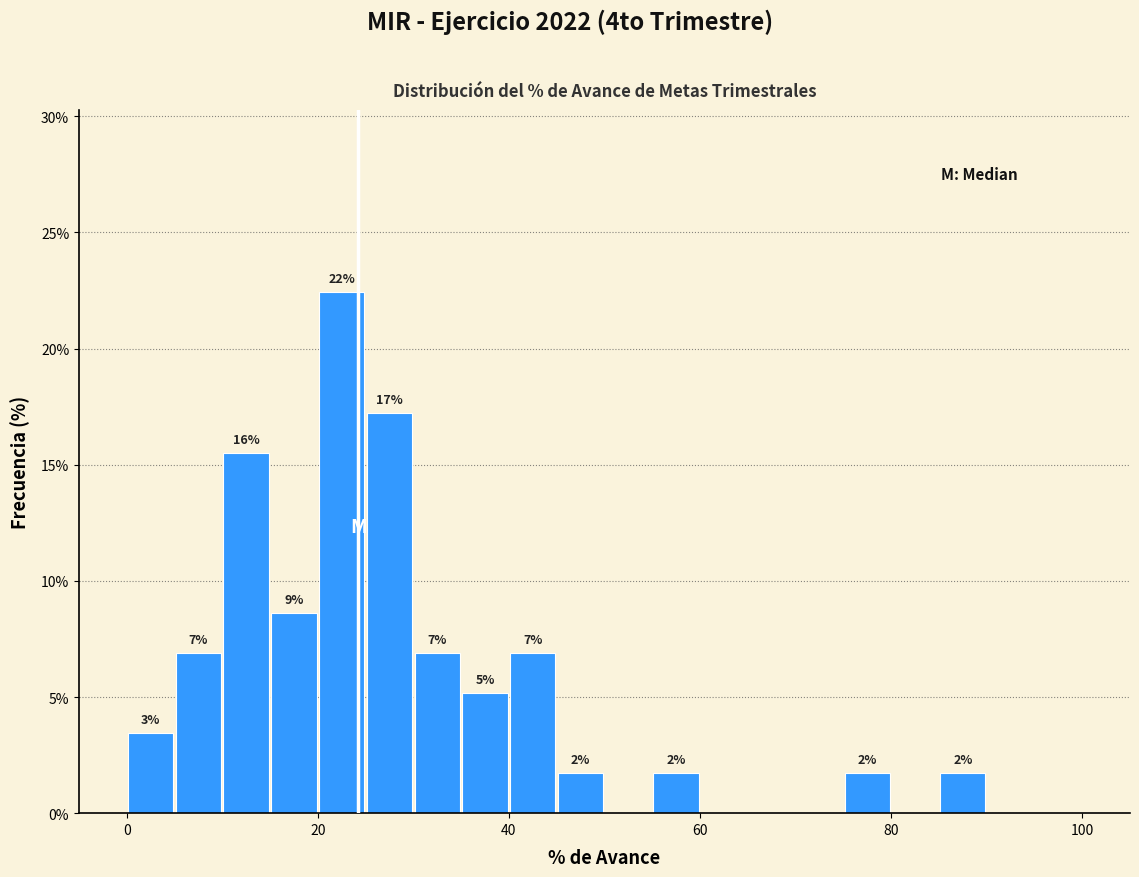

Around what value on the x-axis is the tallest bar? Give the approximate position of its centre, as read against the axis.

22